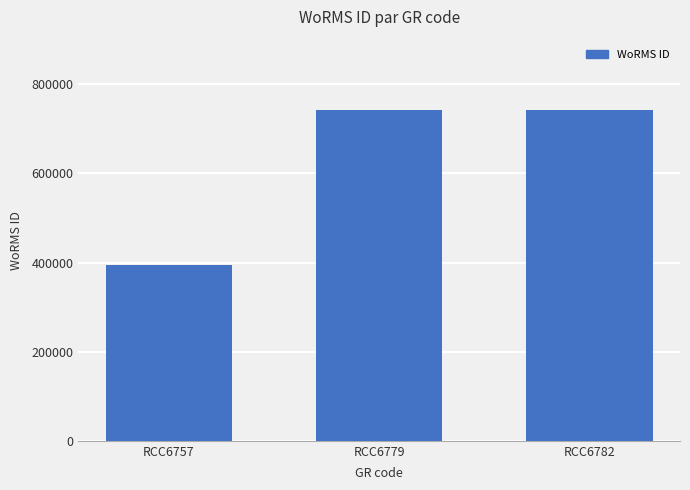

Reading left to right, extract all data points from this chart.

393979	743068	743068